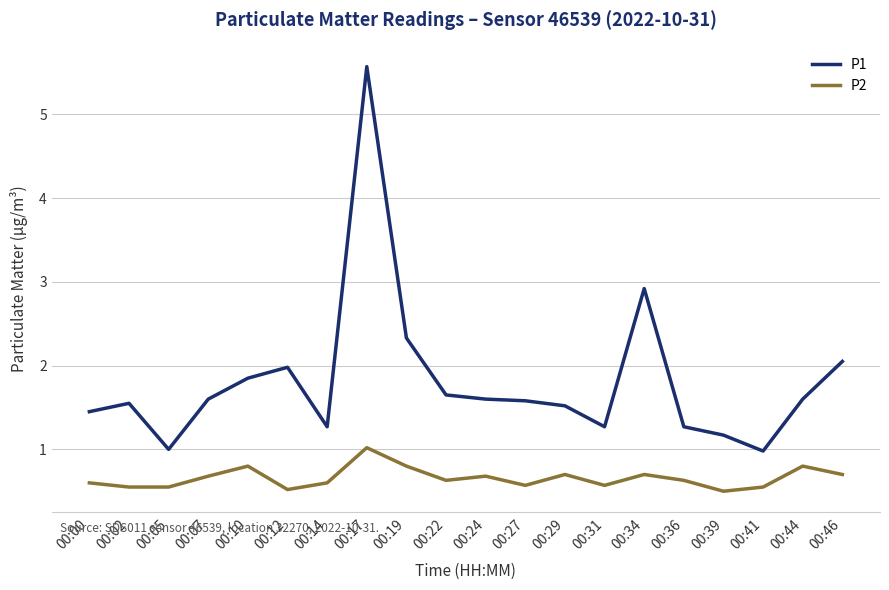

The P1 series shows 0.2 at 00:39. True or false?

False